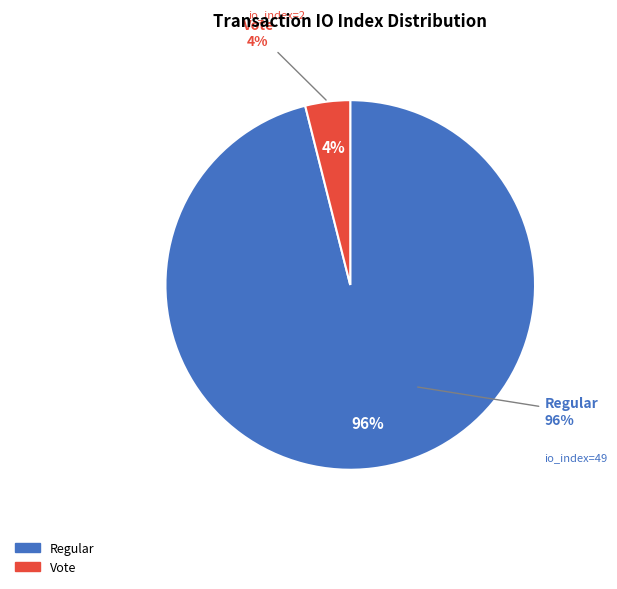

Which category has the smallest portion of the pie?

Vote (io_index=2)